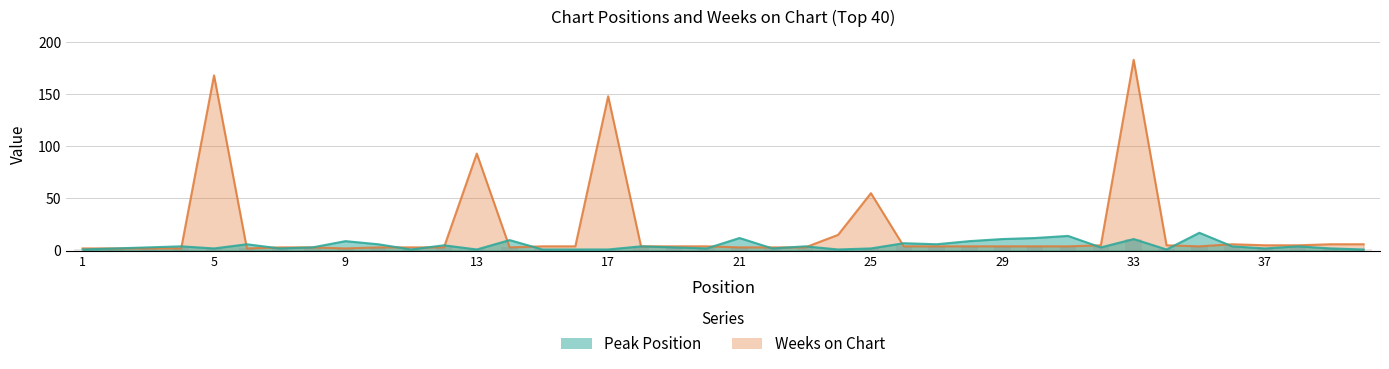

Reading left to right, what are all the values shown in this chart?

Peak Position: 1=1	2=2	3=3	4=4	5=2	6=6	7=2	8=3	9=9	10=6	11=1	12=5	13=1	14=10	15=1	16=1	17=1	18=4	19=3	20=2	21=12	22=2	23=4	24=1	25=2	26=7	27=6	28=9	29=11	30=12	31=14	32=3	33=11	34=1	35=17	36=4	37=2	38=4	39=2	40=1
Weeks on Chart: 1=2	2=2	3=2	4=2	5=168	6=2	7=3	8=3	9=2	10=3	11=3	12=3	13=93	14=3	15=4	16=4	17=148	18=4	19=4	20=4	21=3	22=3	23=3	24=15	25=55	26=4	27=4	28=4	29=4	30=4	31=4	32=5	33=183	34=5	35=4	36=6	37=5	38=5	39=6	40=6